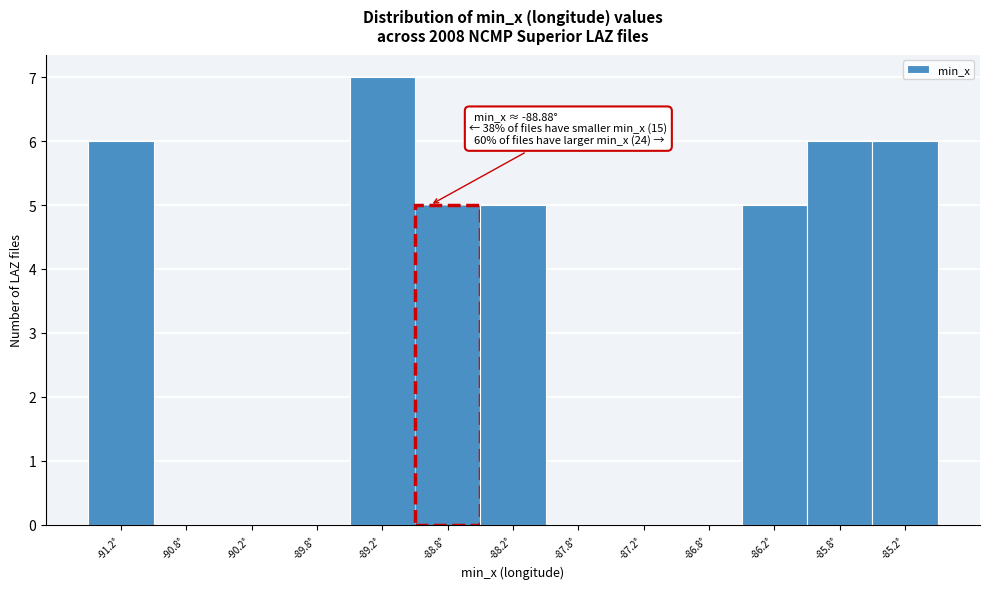

Over which range of the x-axis is the bar tallest?

-89.5 to -89.0